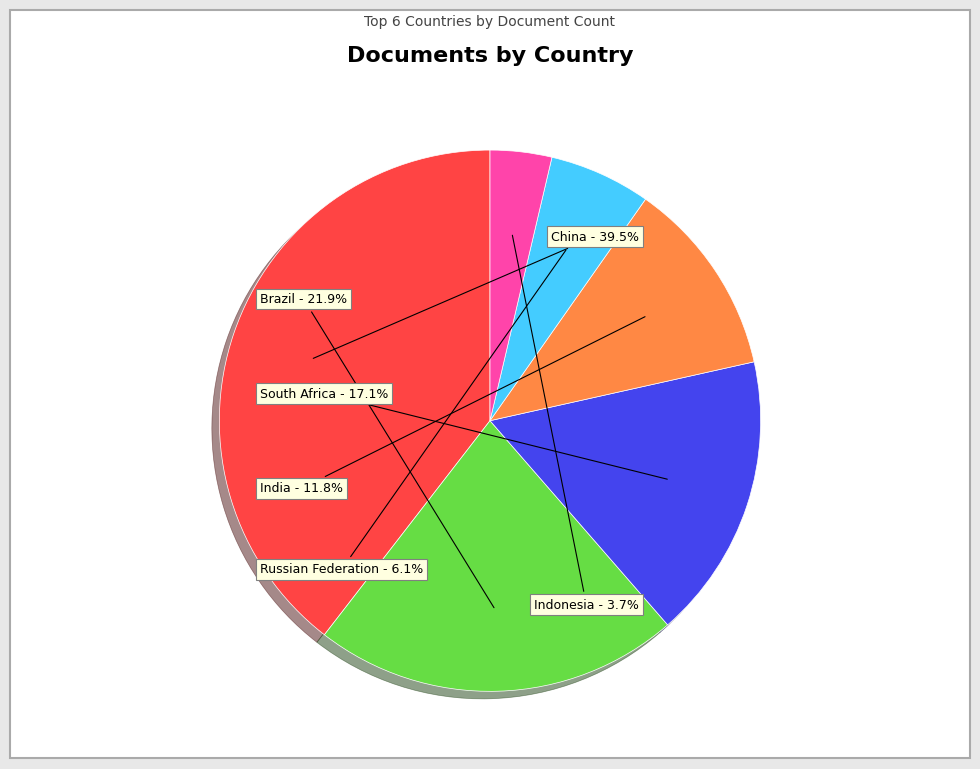

To the nearest percent, what is the difference between the China and Brazil slice percentages?

18%